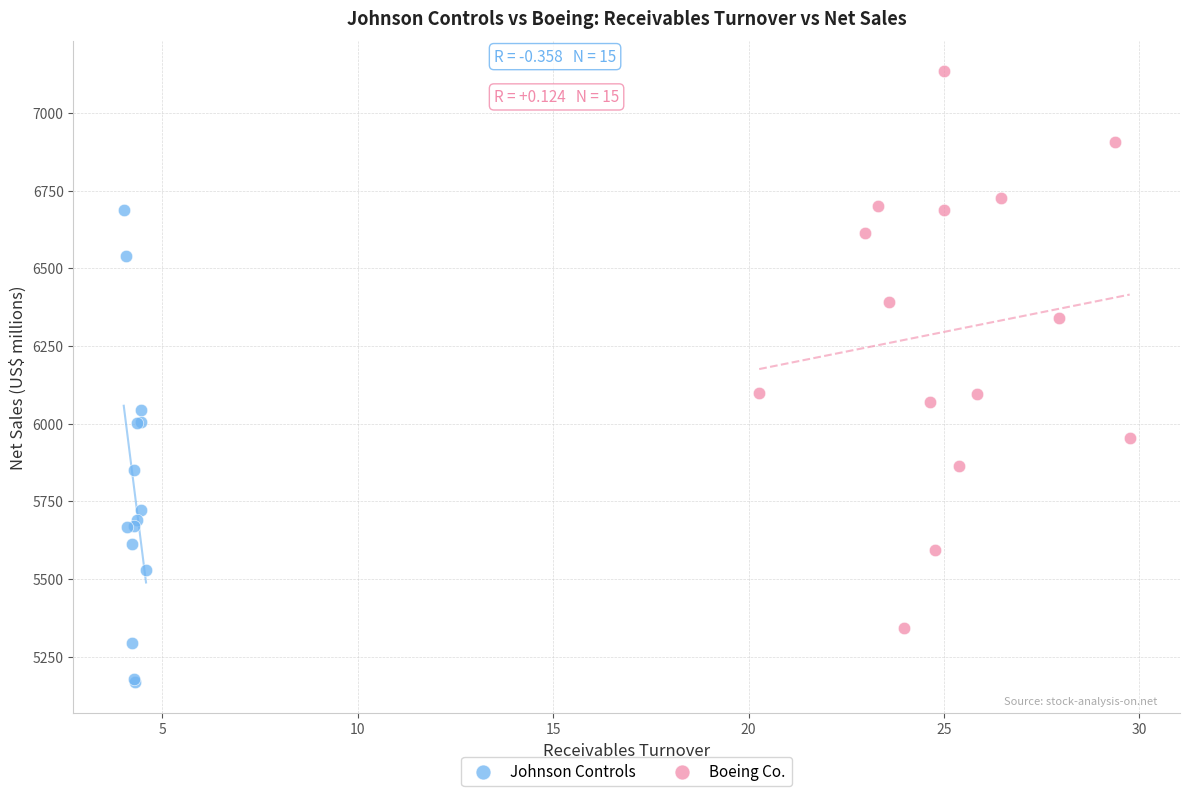

Which series contains the highest Y value?

Boeing Co.